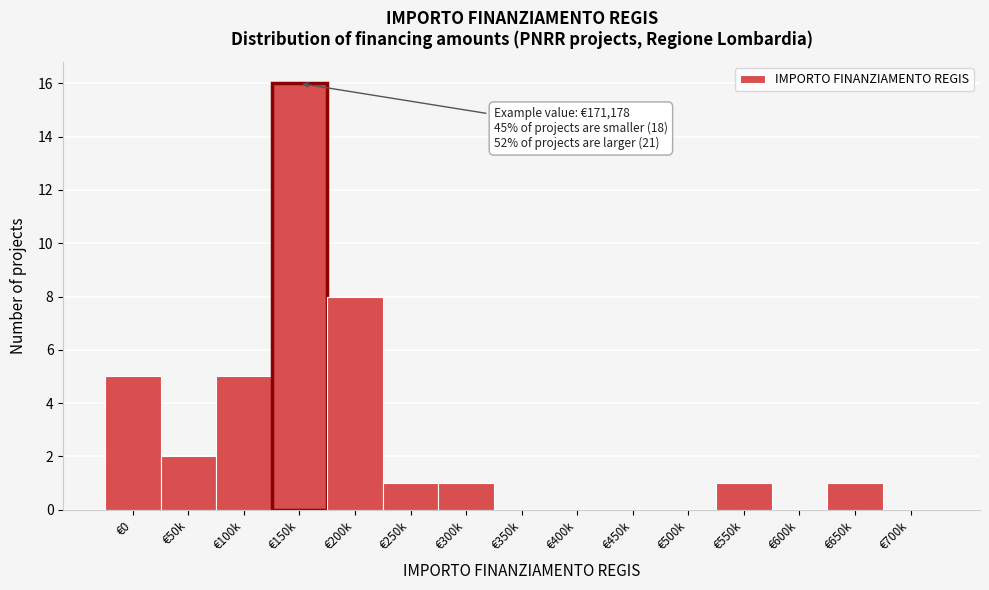

Reading left to right, list all the values displayed in this chart.

€0=5	€50k=2	€100k=5	€150k=16	€200k=8	€250k=1	€300k=1	€350k=0	€400k=0	€450k=0	€500k=0	€550k=1	€600k=0	€650k=1	€700k=0